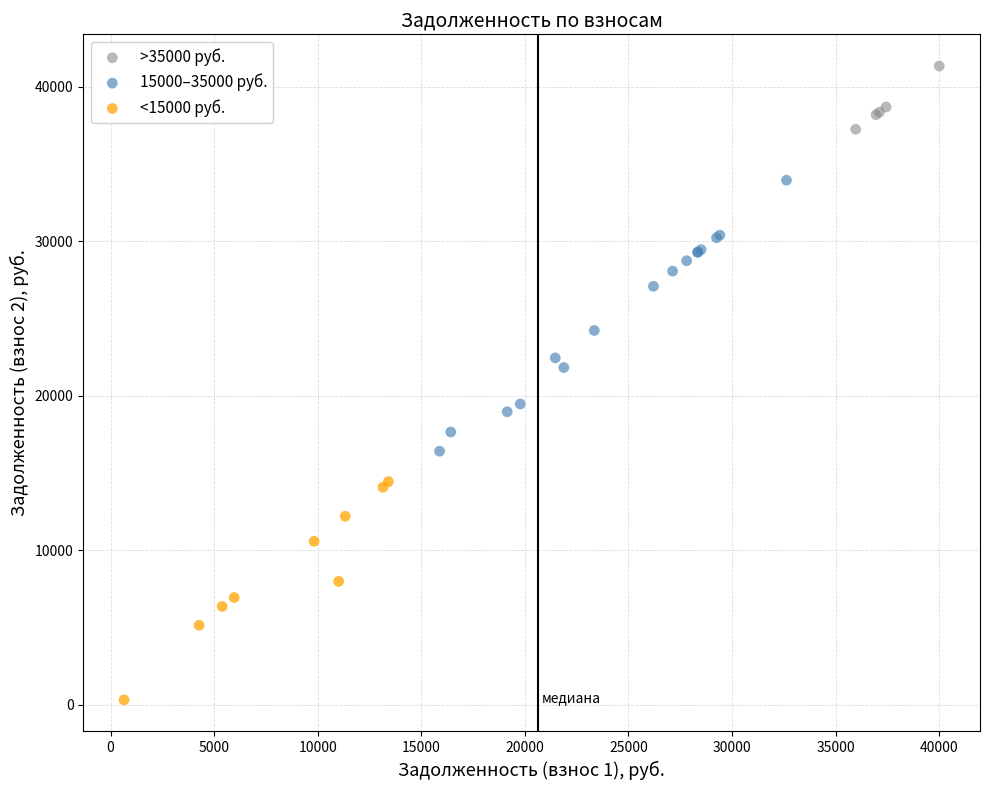

Which series contains the highest Y value?

>35000 руб.